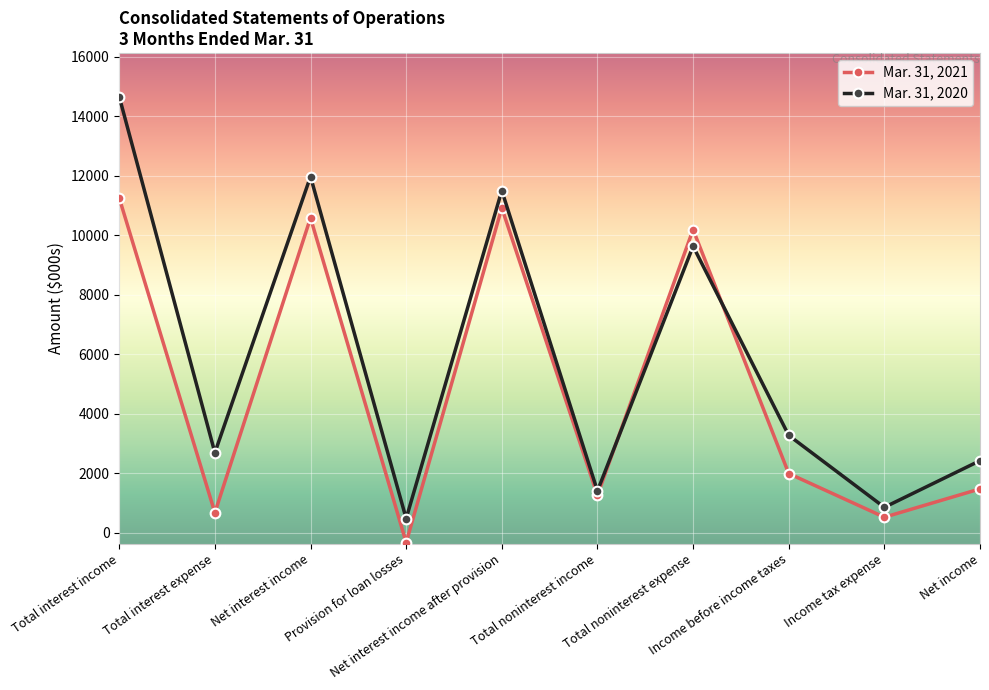

What is the greatest value displayed?

14653